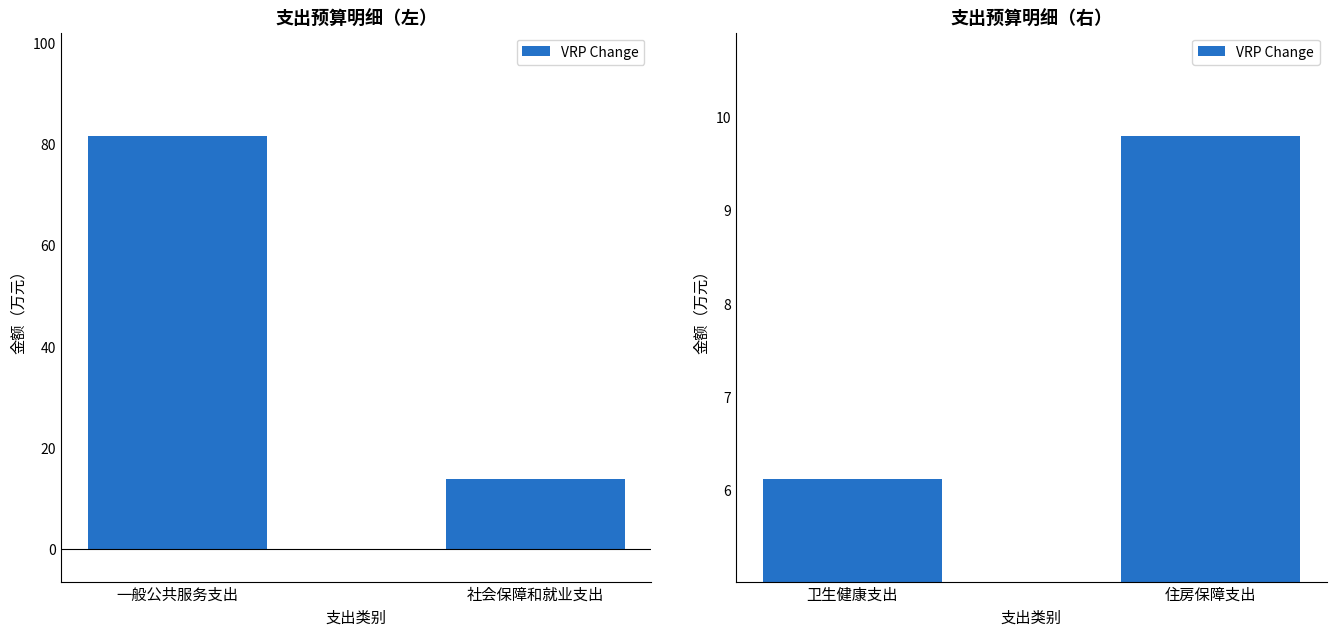

How many values are below 9?

1